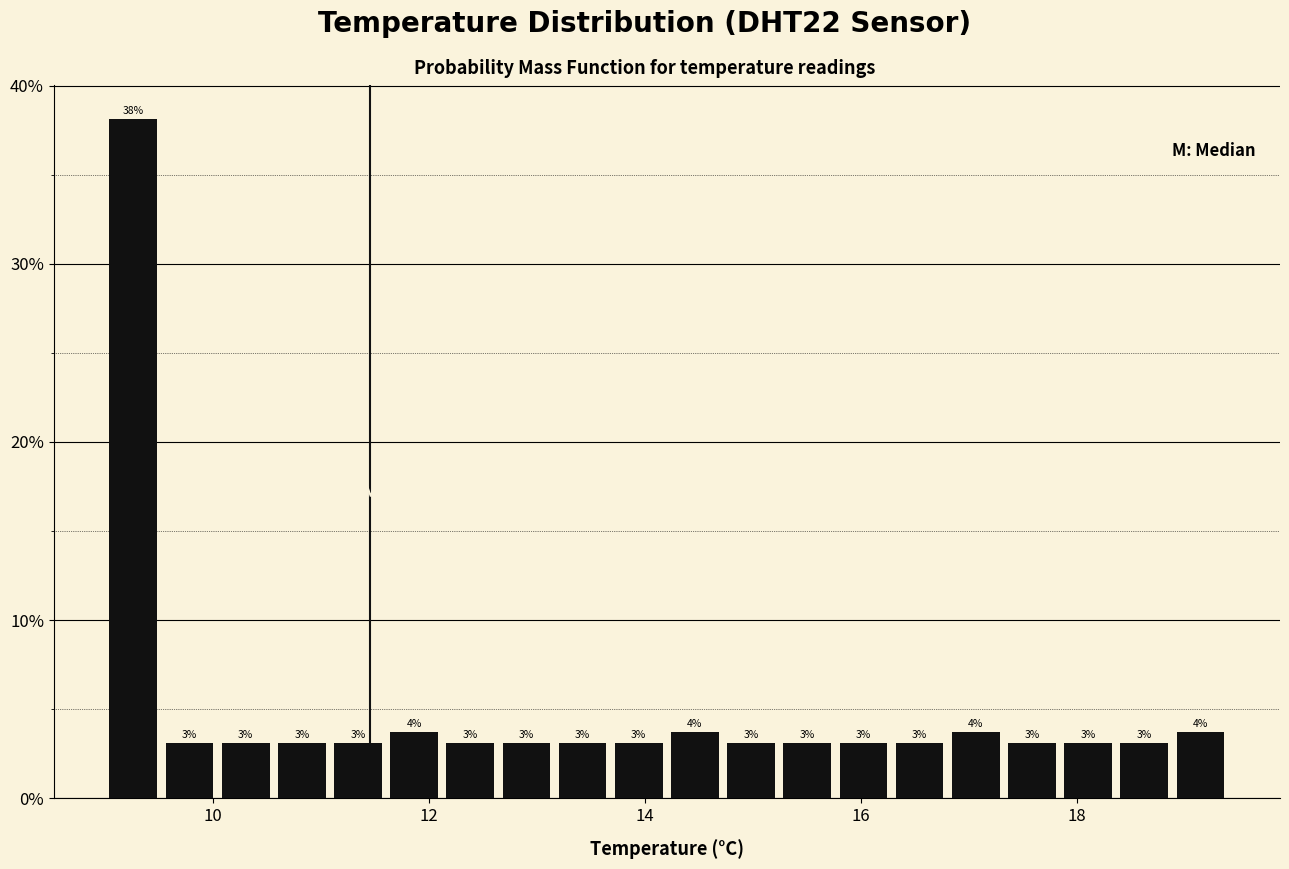

Read against the x-axis, roughly where is the centre of the tallest bar?

9.2